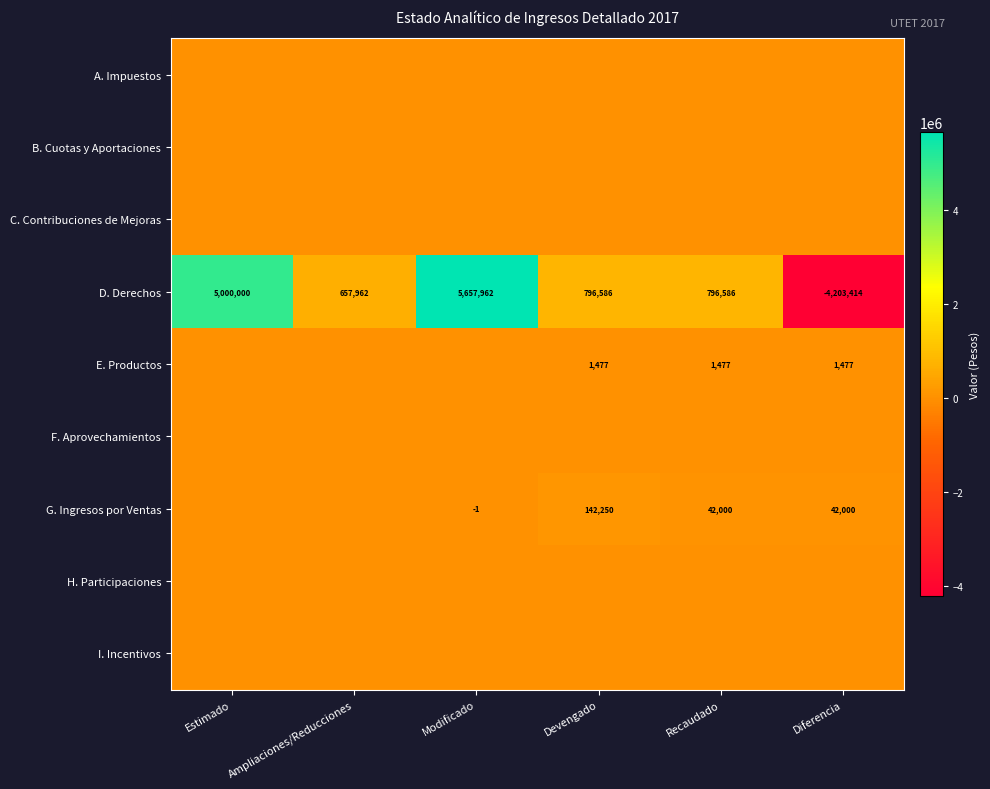

At which category does the chart reach its peak across all series?

Modificado